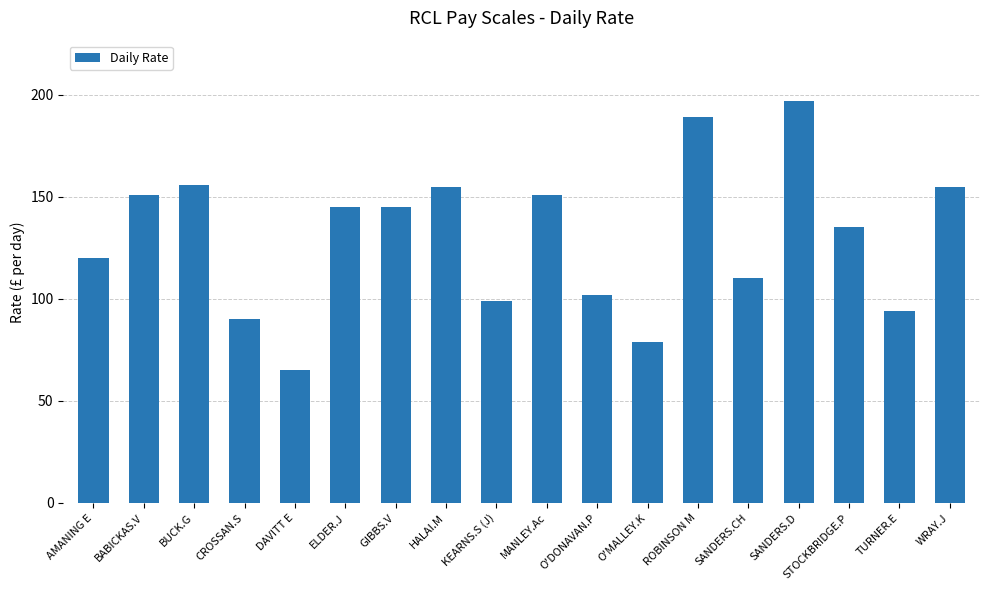

What is the change in value from GIBBS.V to TURNER.E?

-51